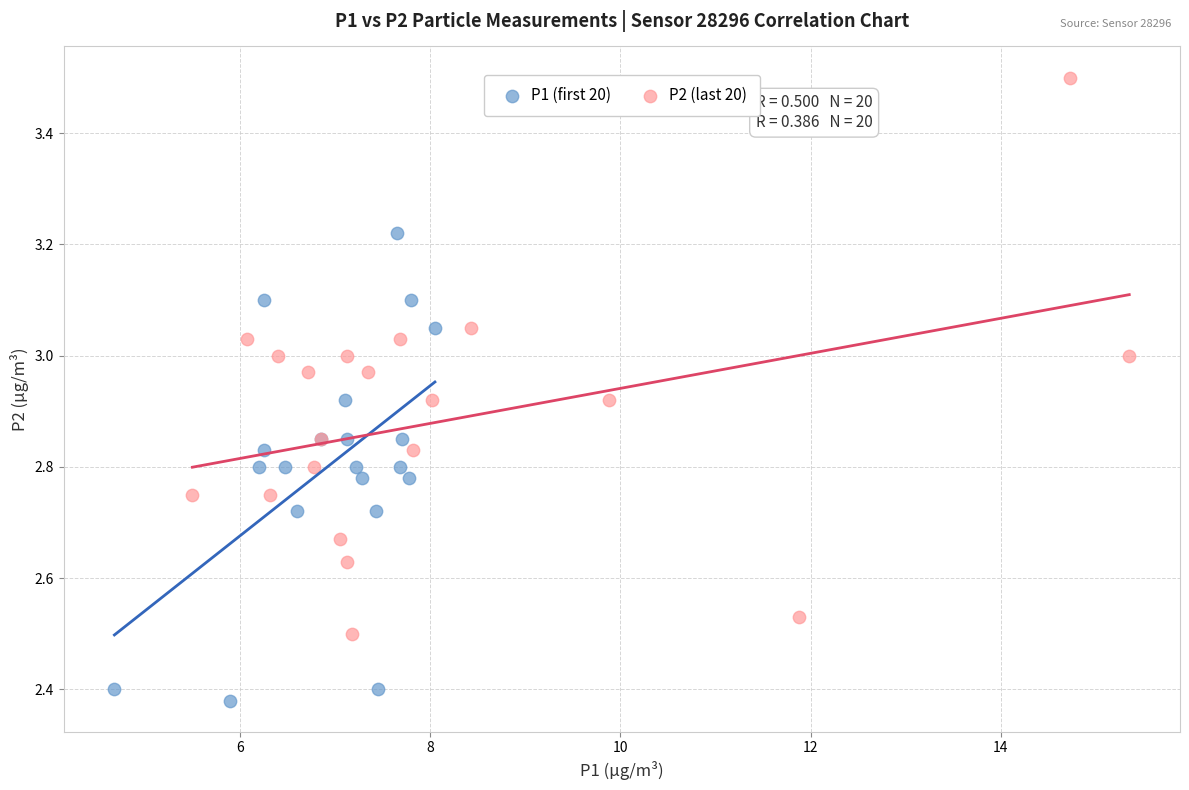

Which series reaches the minimum Y coordinate?

P1 (first 20)